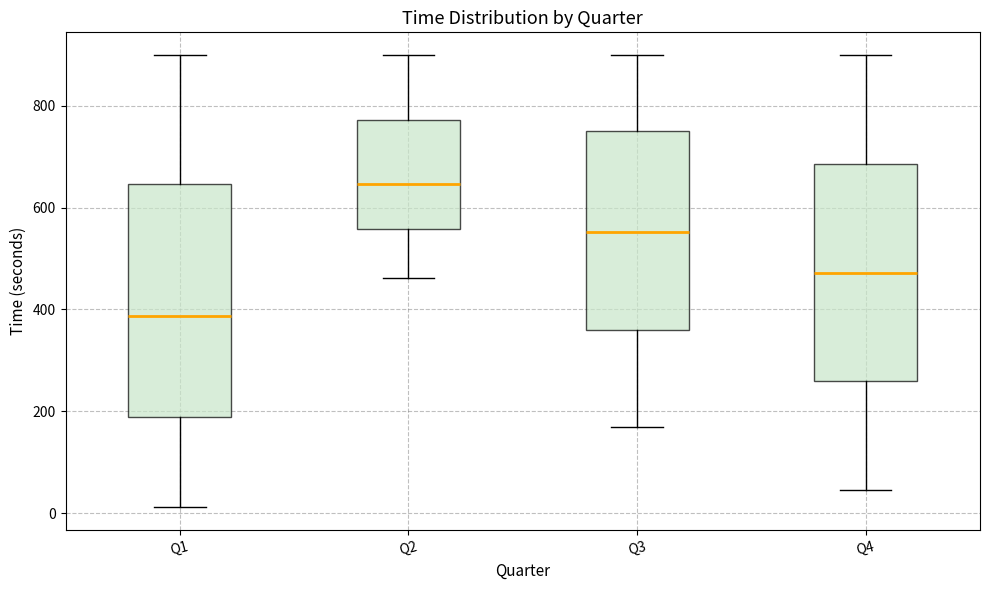

Which box has the lowest median line?

Q1